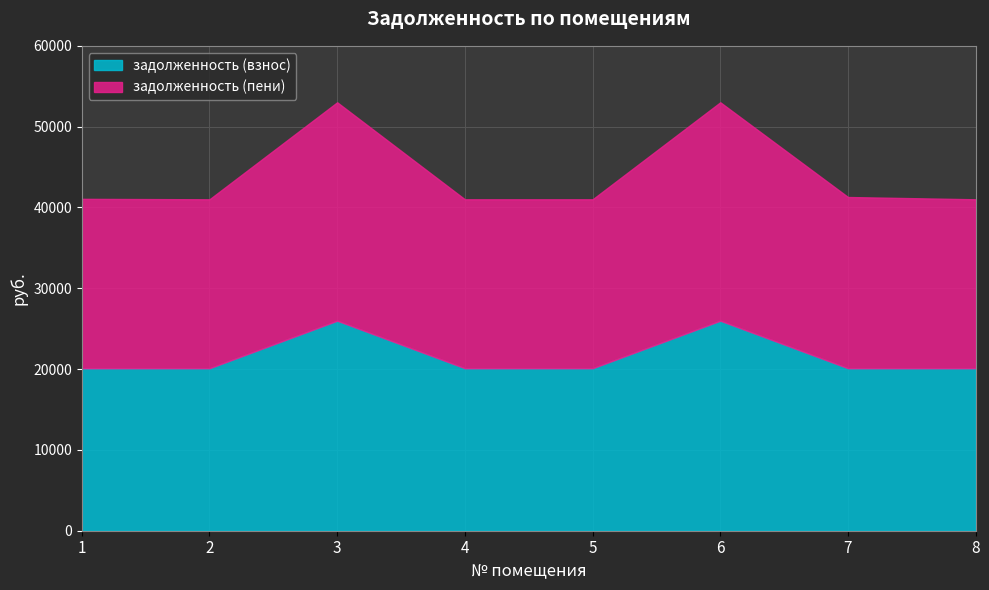

At which category is the sum across all series the highest?

3